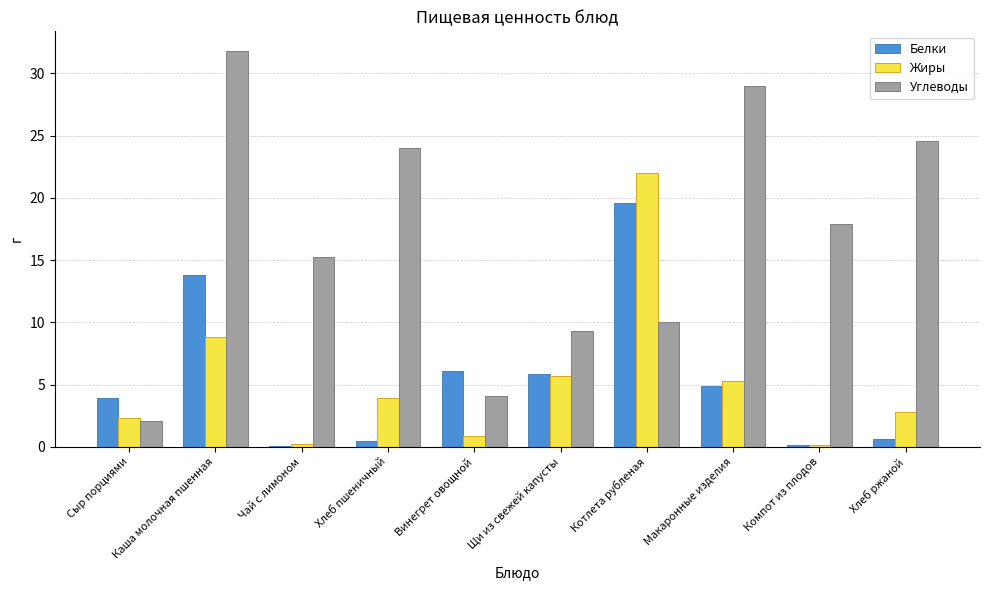

Read the Жиры value at Котлета рубленая.

22.0